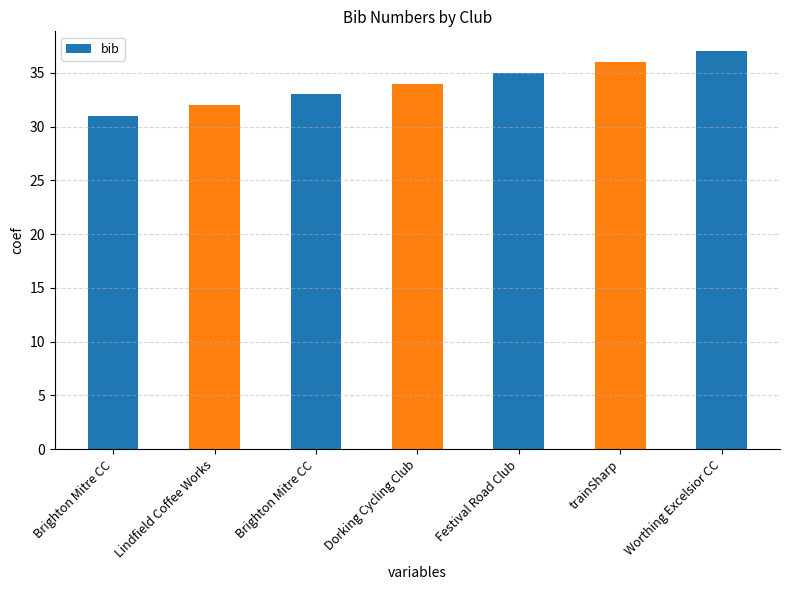

The chart shows a value of 32 at Lindfield Coffee Works. True or false?

True